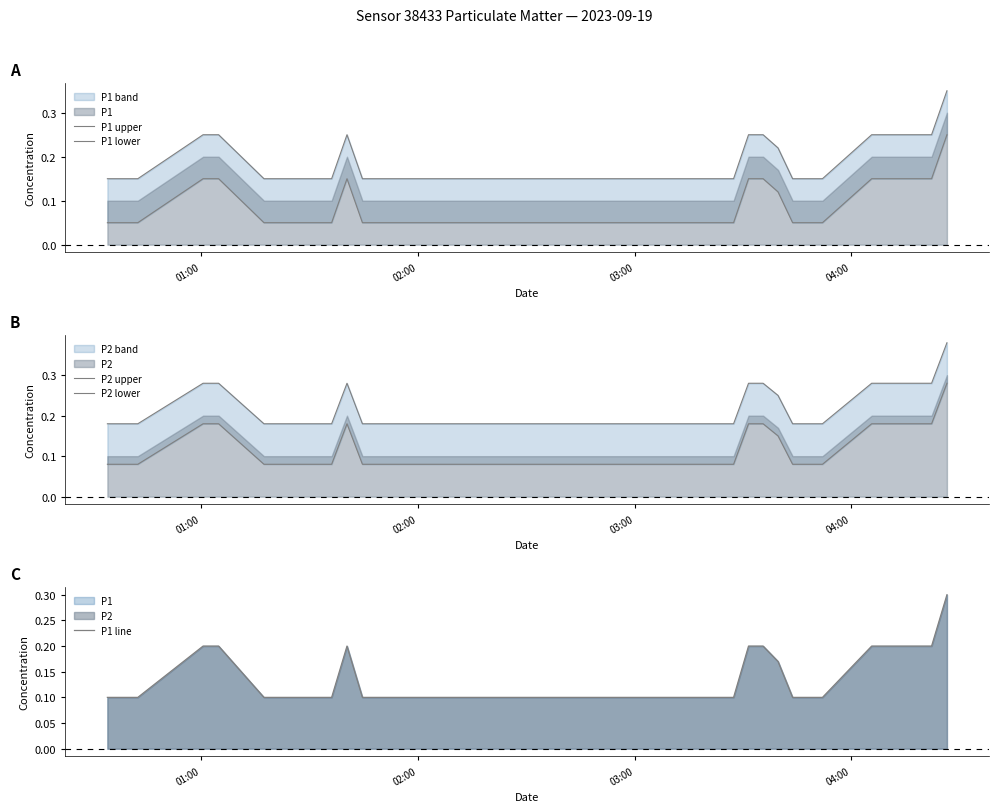

True or false: P1 lower has a value of 0.0 at 14.

False